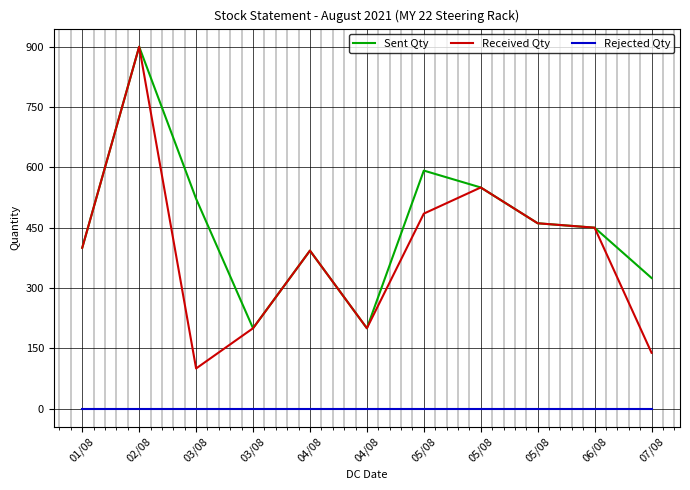

At which category does Received Qty reach its first local valley?

03/08